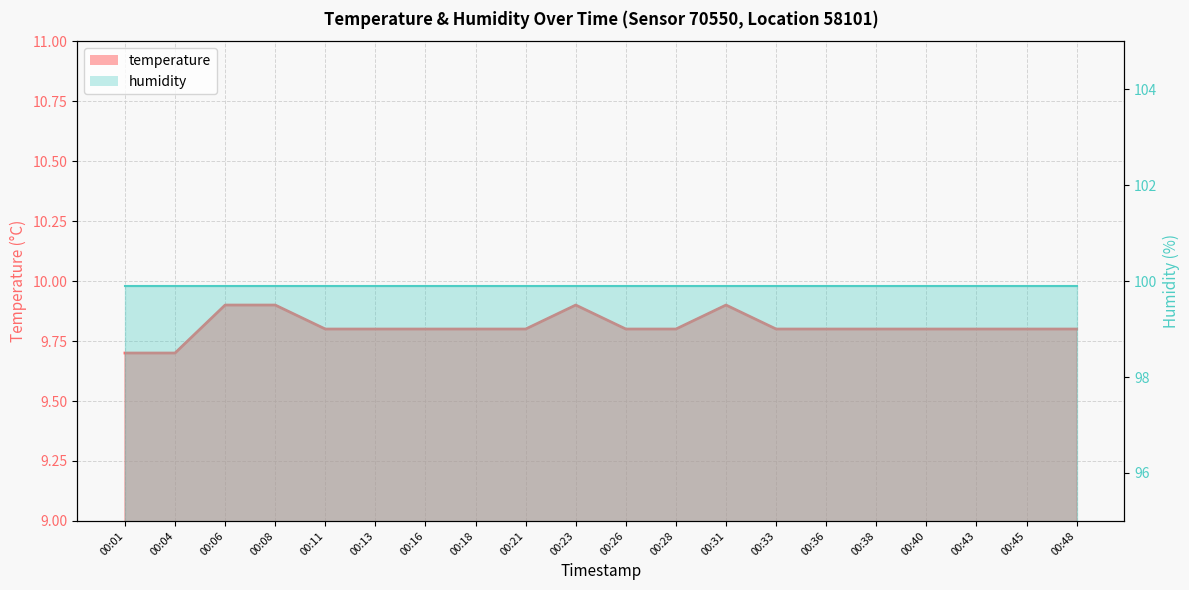

Rank the categories by value from highest to lowest.

00:06, 00:08, 00:23, 00:31, 00:11, 00:13, 00:16, 00:18, 00:21, 00:26, 00:28, 00:33, 00:36, 00:38, 00:40, 00:43, 00:45, 00:48, 00:01, 00:04